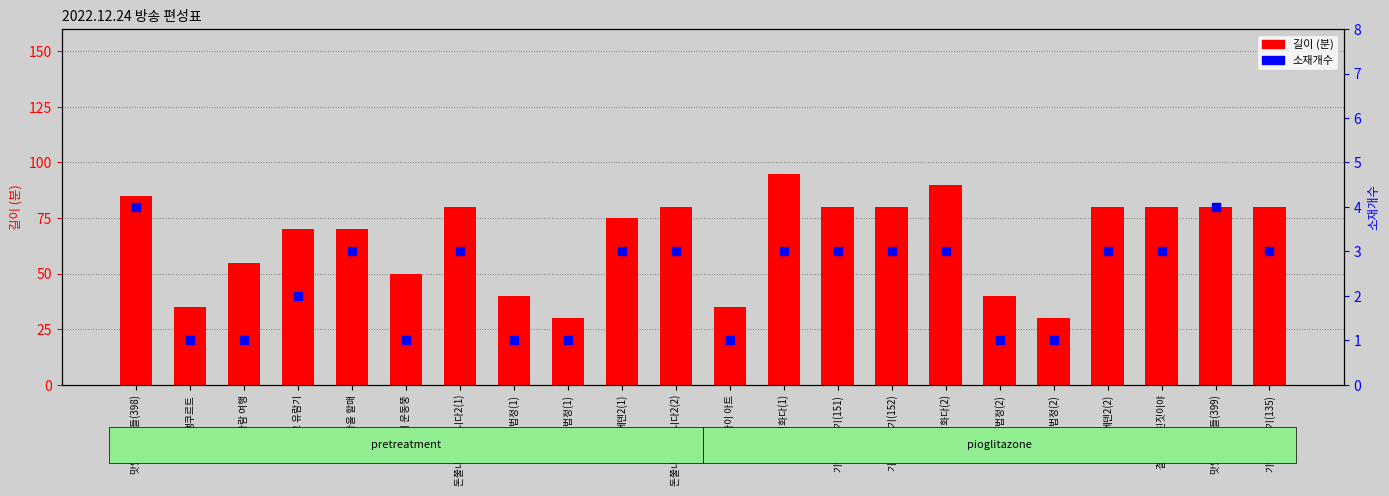

At which category is the sum across all series the highest?

이것은 실화다(1)